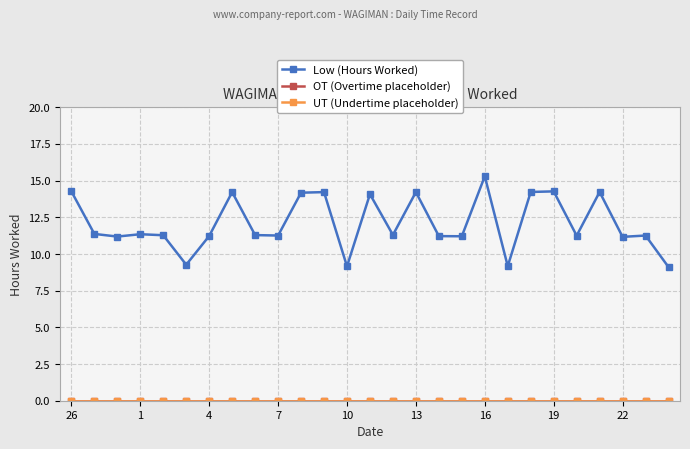

True or false: UT (Undertime placeholder) and OT (Overtime placeholder) cross at least once.

False